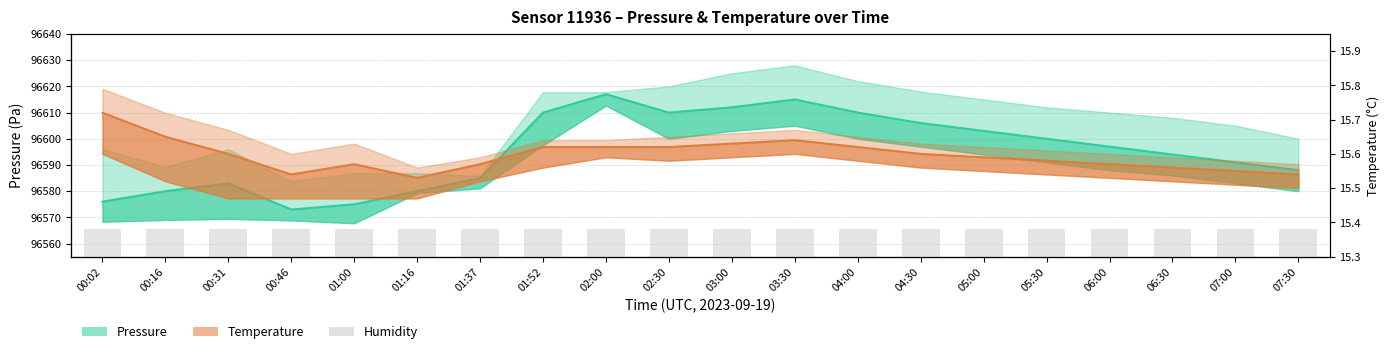

List the series in order of their peak value, highest first.

Pressure (mid), Temperature (mid), Humidity (%)